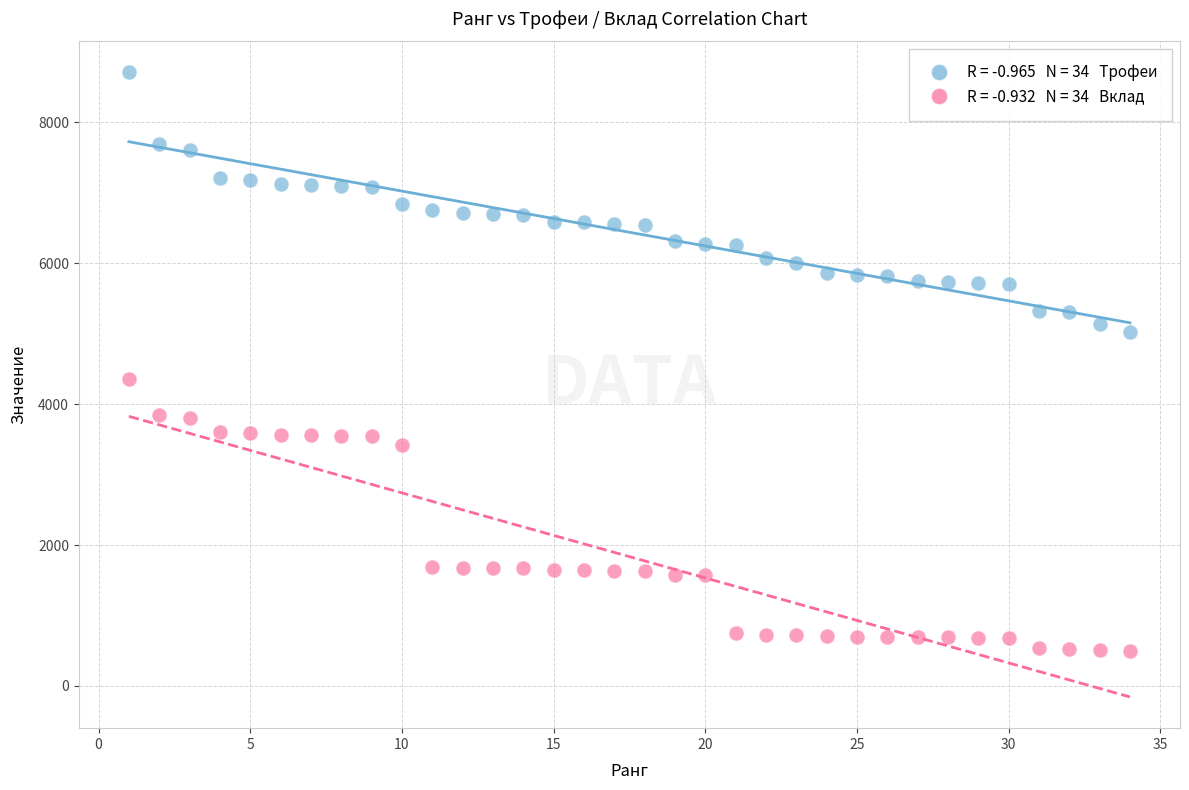

Across all series, what Y value is closest to 4606?

4355